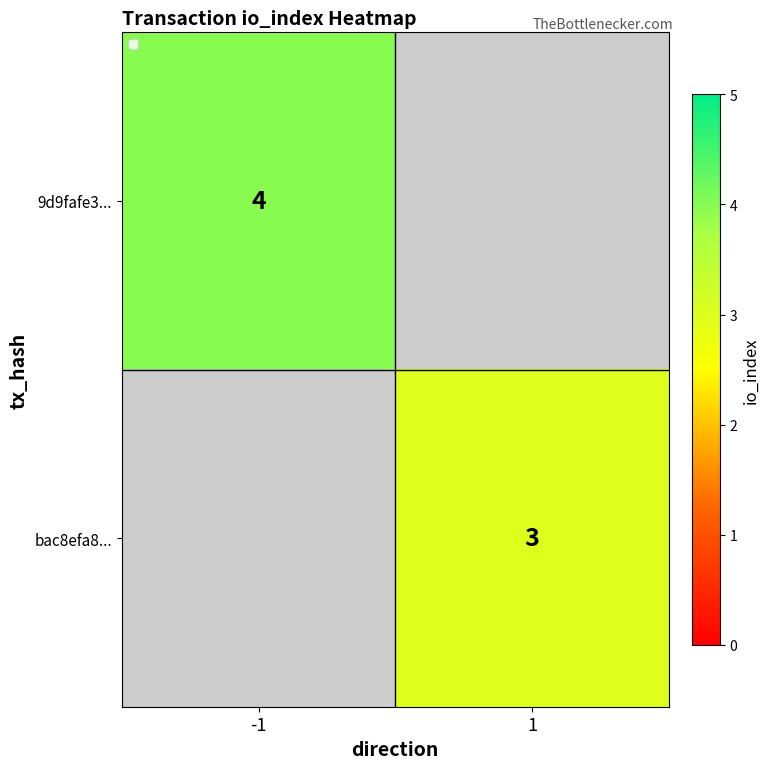

True or false: bac8efa8... has a value of 3 at 1.

True